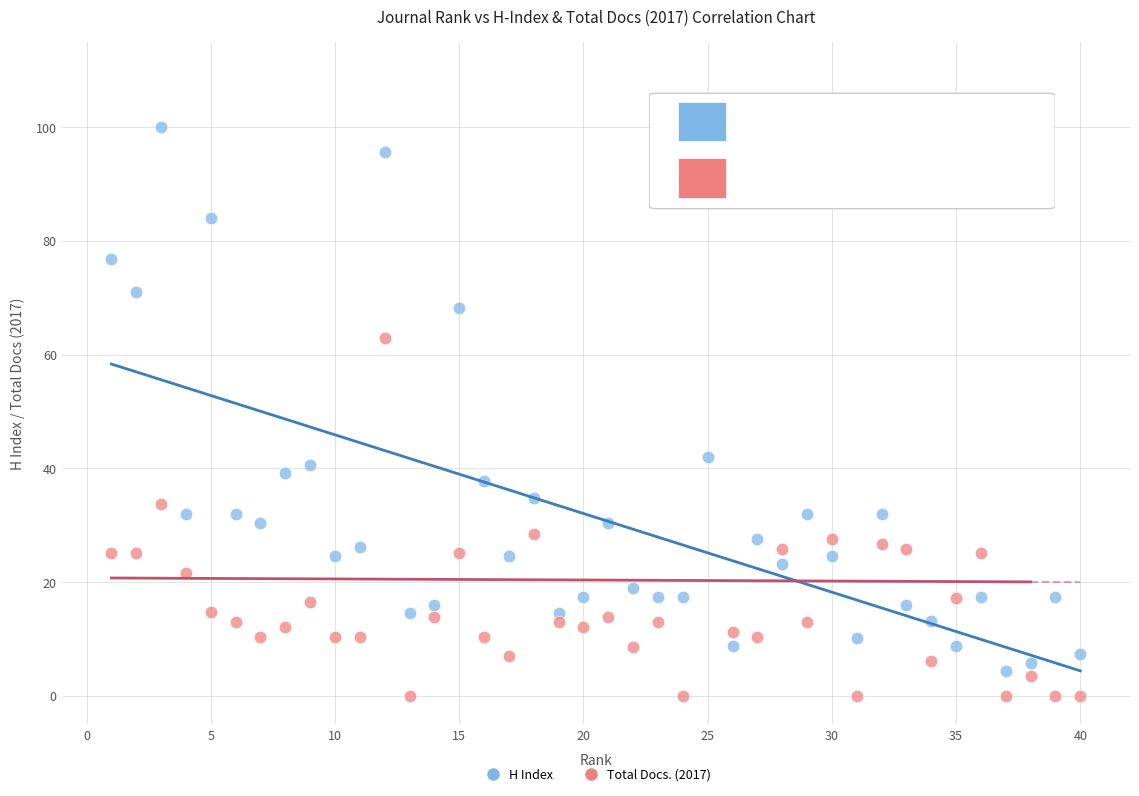

What are all the series names shown in the legend?

H Index, Total Docs. (2017)